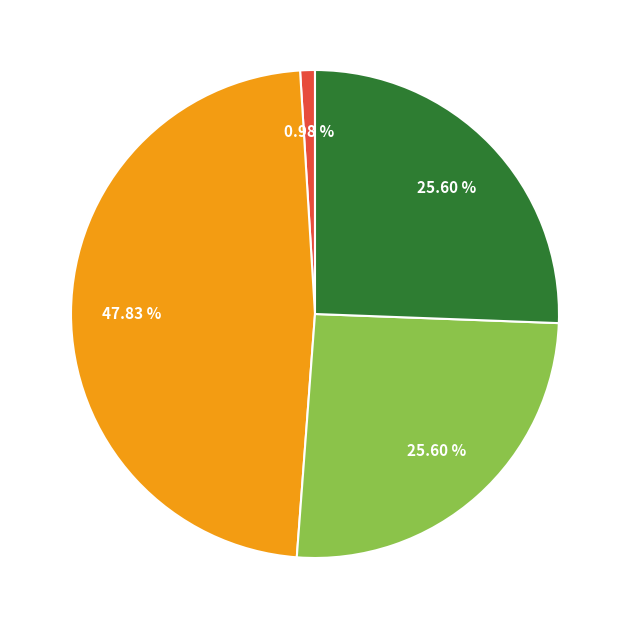

Is there any slice that represents more than half of the pie?

No